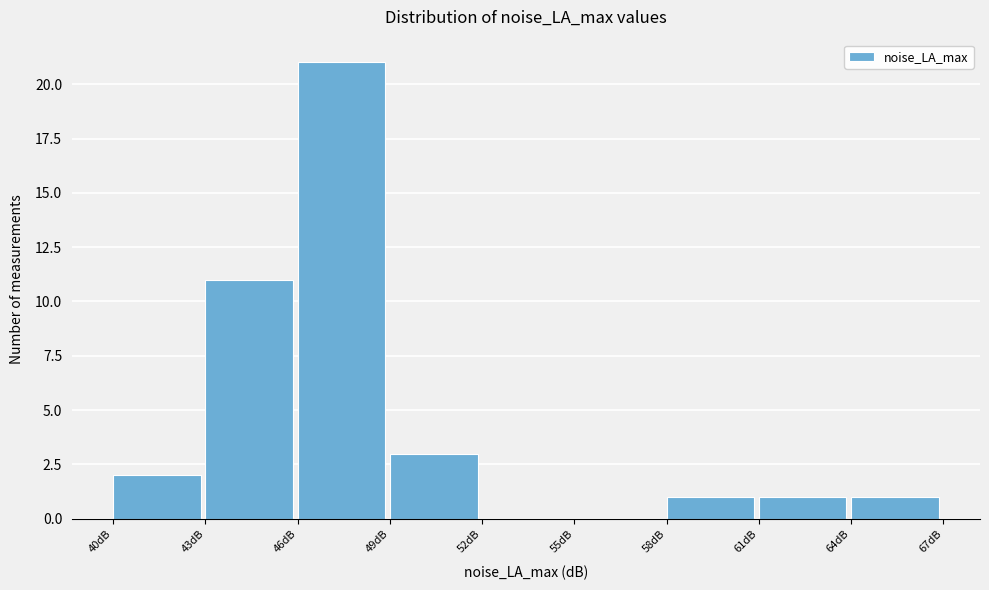

Reading left to right, list every bar in this chart as the range it spans on the x-axis followed by its height. The values are not printed on the chart, so give them approximately, as read against the axis.

40 to 43: 2
43 to 46: 11
46 to 49: 21
49 to 52: 3
52 to 55: 0
55 to 58: 0
58 to 61: 1
61 to 64: 1
64 to 67: 1